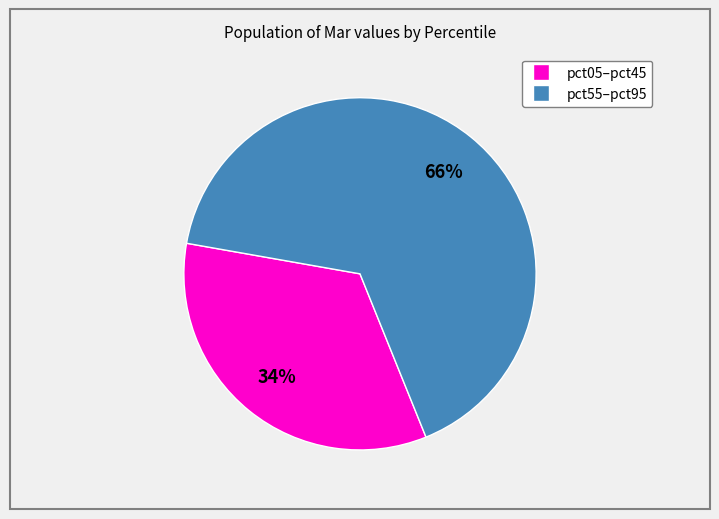

To the nearest percent, what is the average slice percentage?

50%